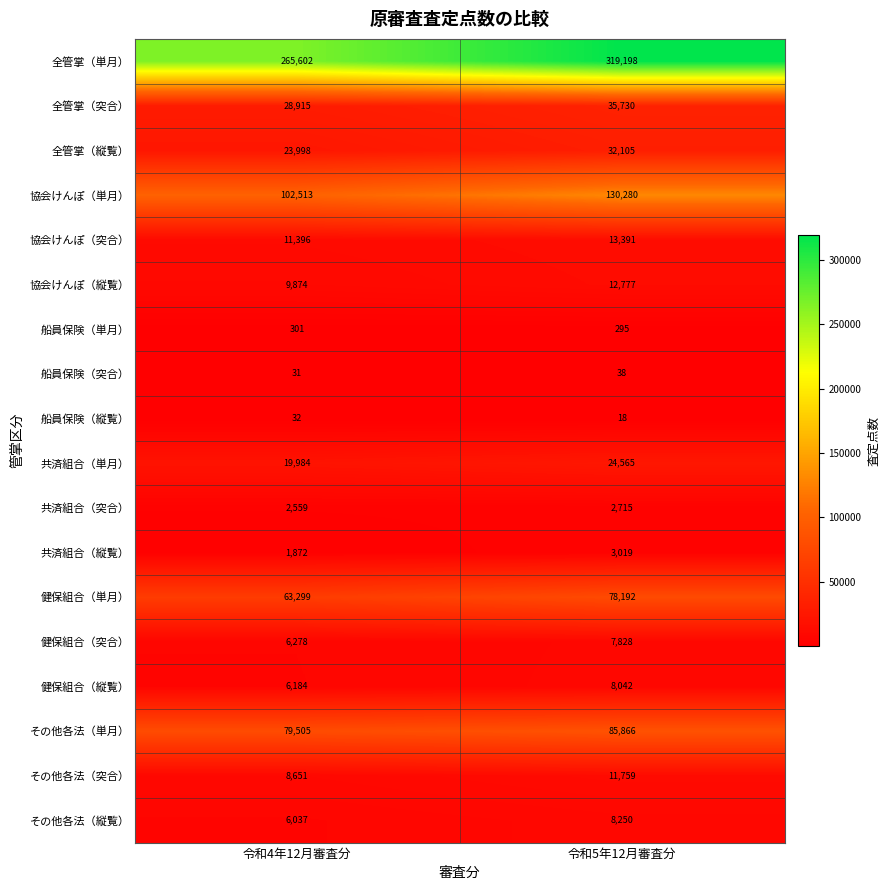

Which series changed the most between 令和4年12月審査分 and 令和5年12月審査分?

全管掌（単月）